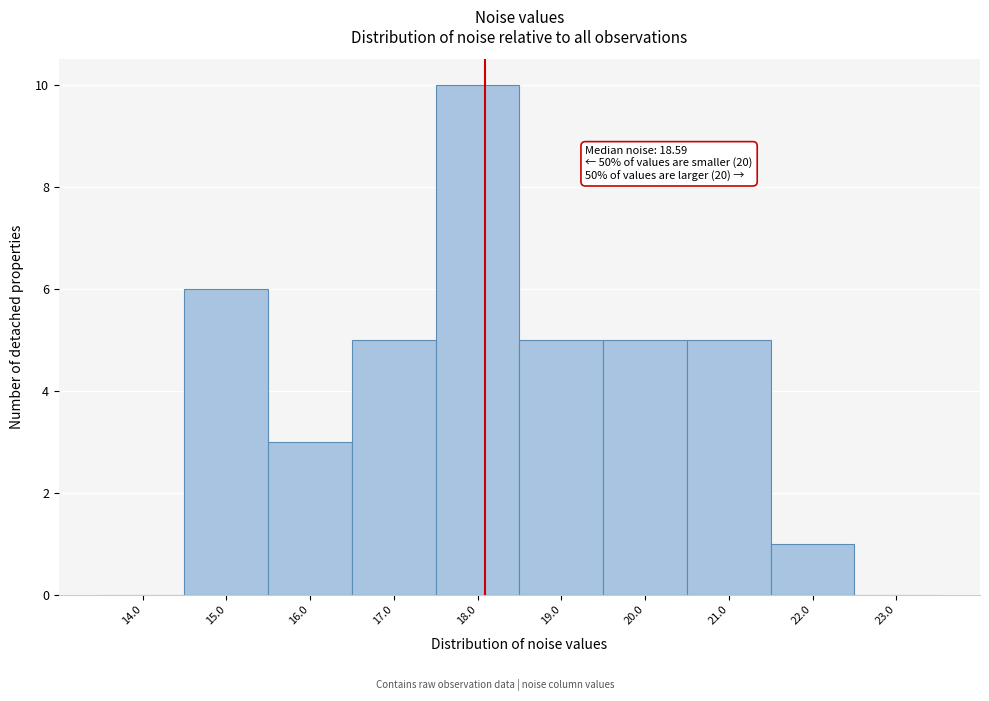

Reading left to right, transcribe all the data shown in this chart.

14.0=0	15.0=6	16.0=3	17.0=5	18.0=10	19.0=5	20.0=5	21.0=5	22.0=1	23.0=0